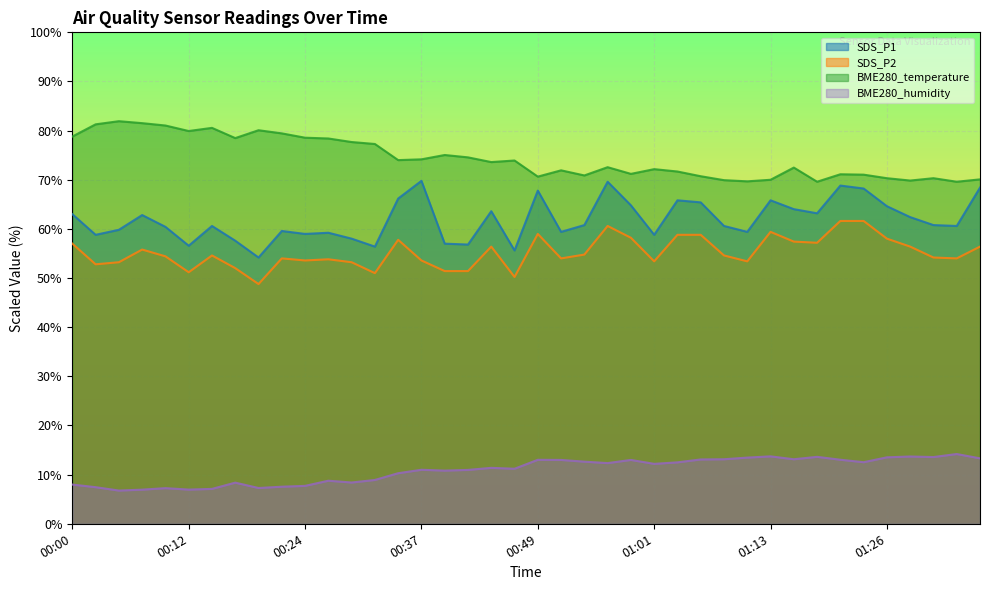

At which category is the sum across all series the highest?

00:56